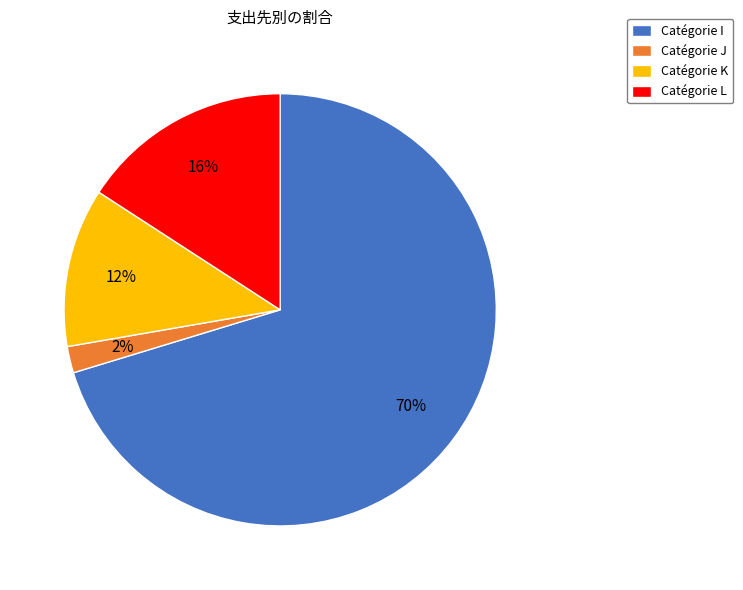

Which has a higher value, Catégorie J or Catégorie K?

Catégorie K